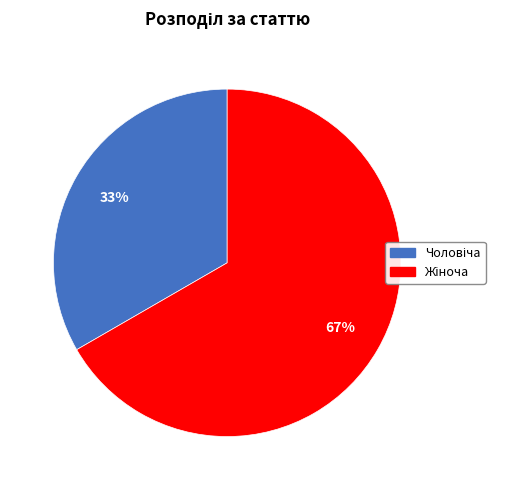

Is there any slice that represents more than half of the pie?

Yes